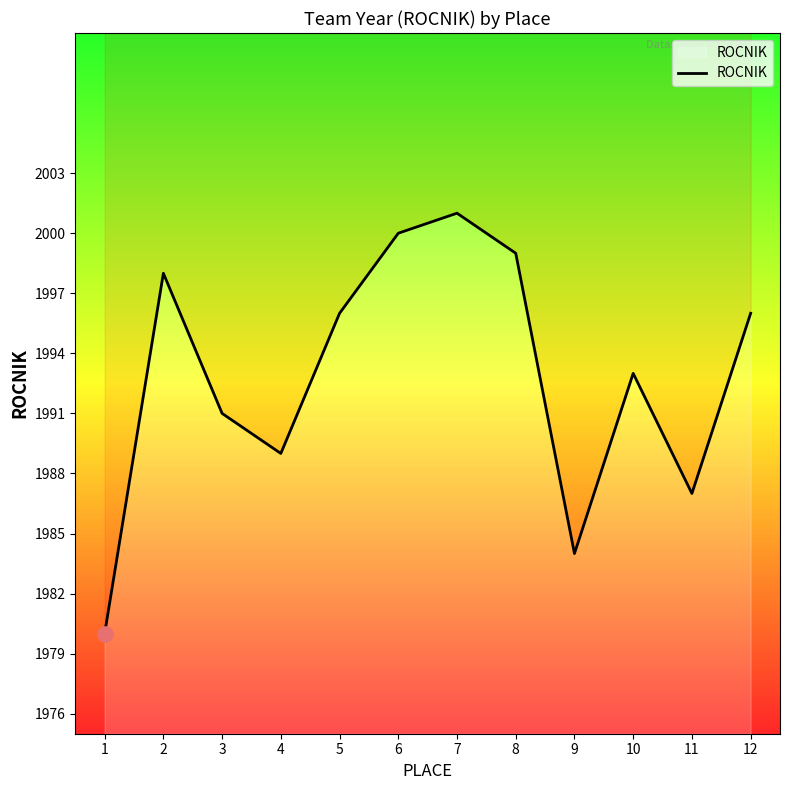

Which has a higher value, 9 or 3?

3